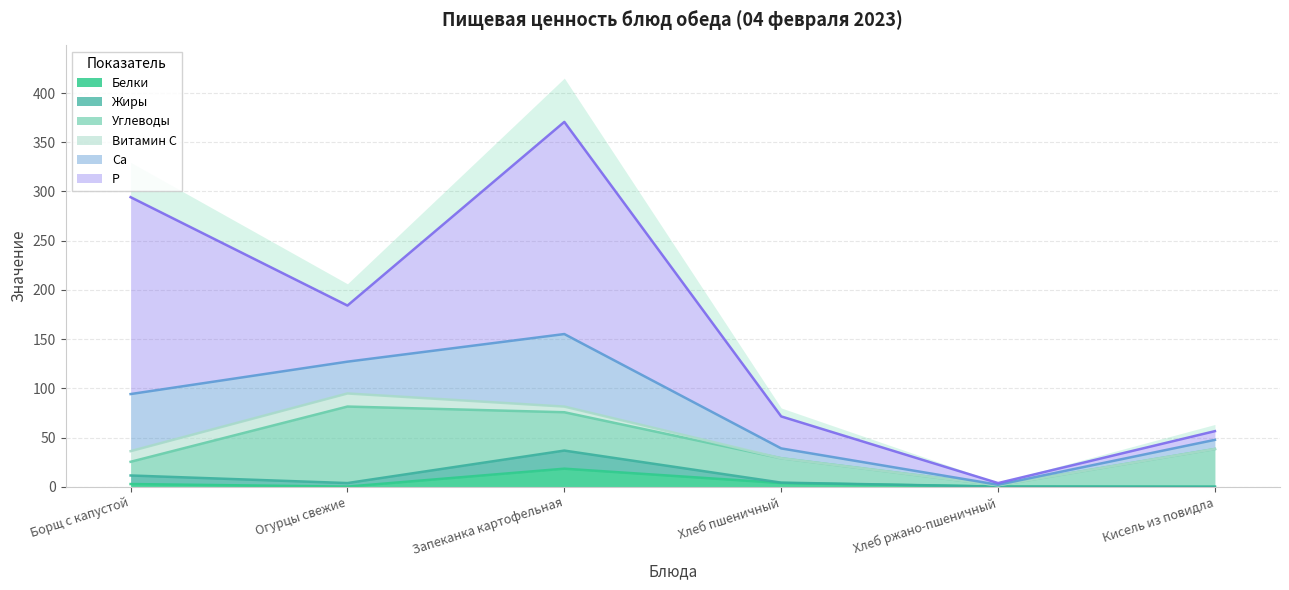

True or false: Углеводы and Витамин С intersect in this chart.

False